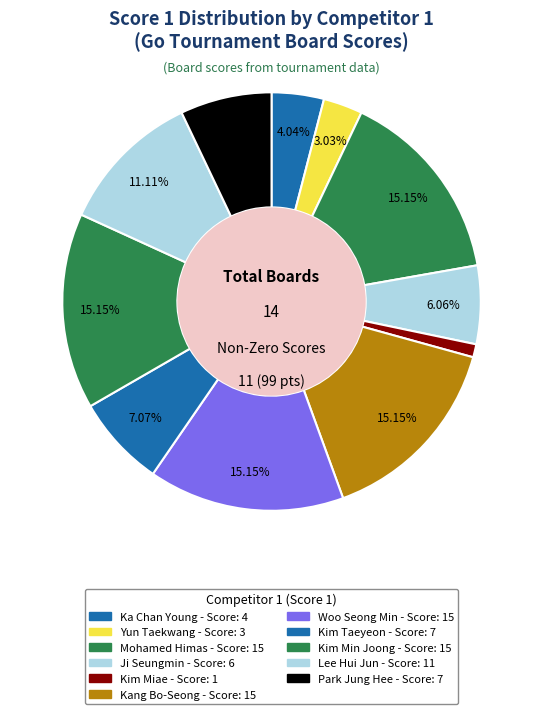

Is there any slice that represents more than half of the pie?

No